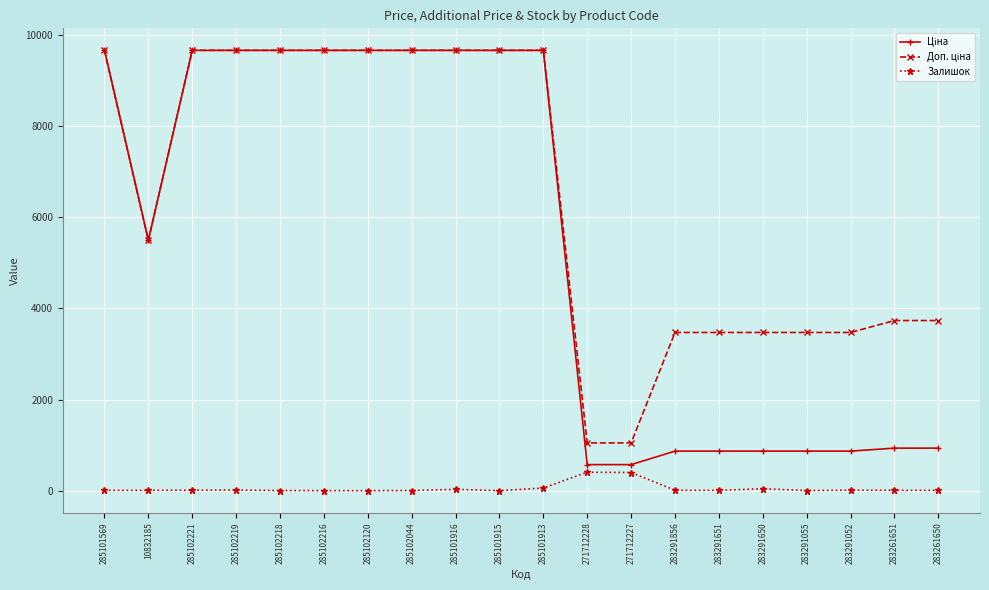

What is the total value across all series at 285102216?

19329.3